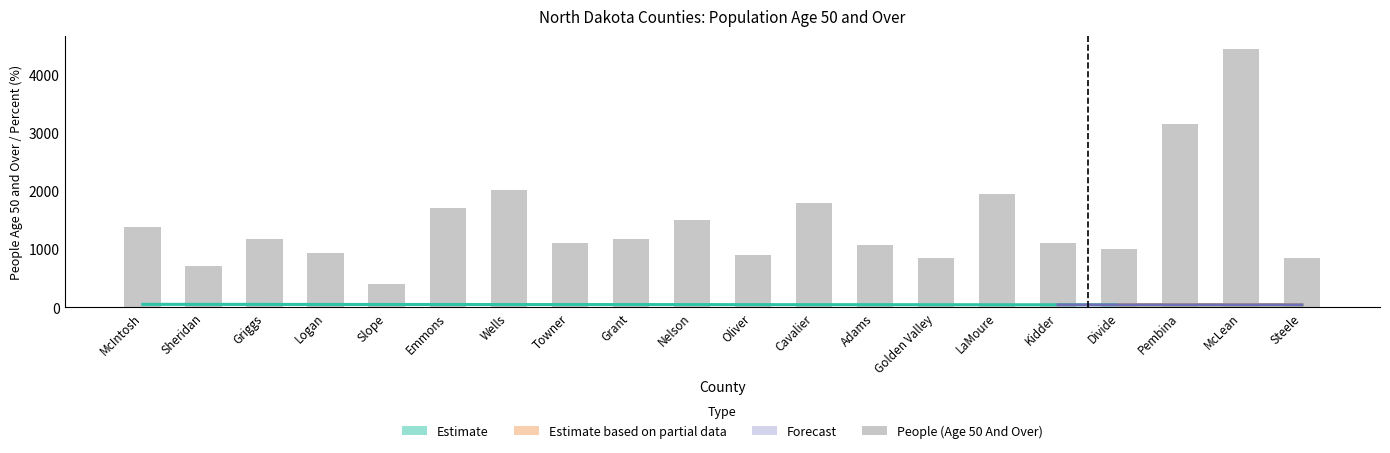

Which has a higher value, Slope or Towner?

Towner